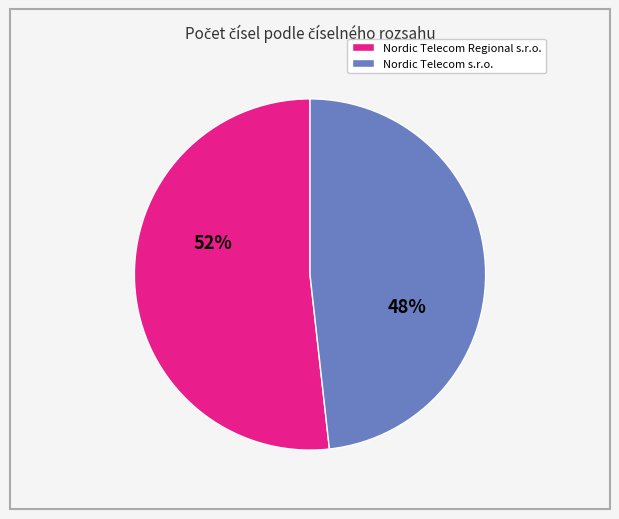

To the nearest percent, what is the average slice percentage?

50%